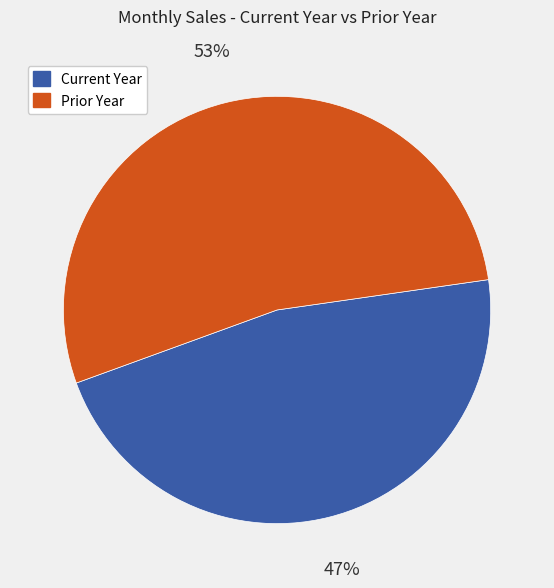

How many segments does this pie chart have?

2